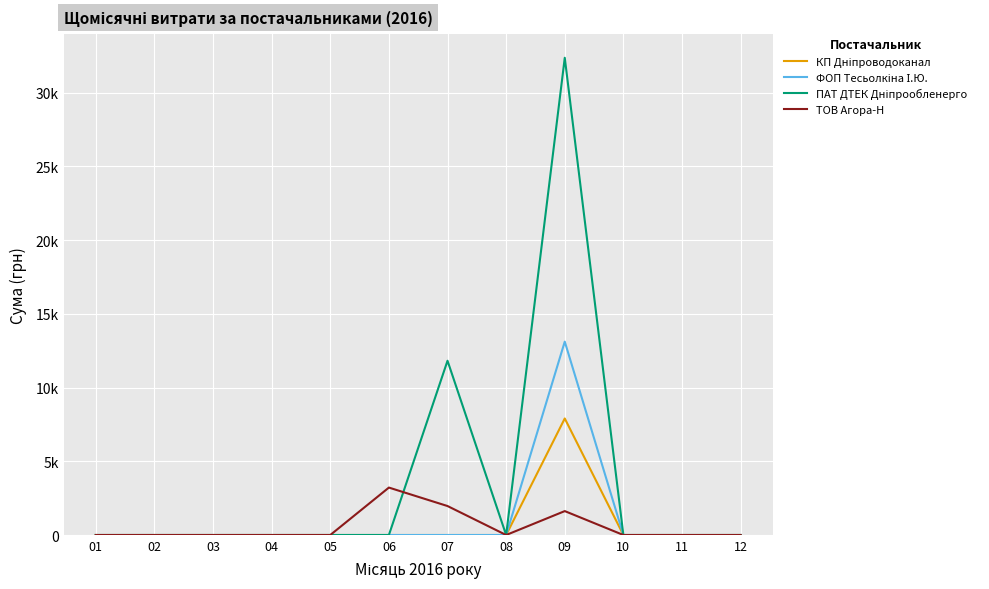

Is this an area chart (filled region under the line)?

No